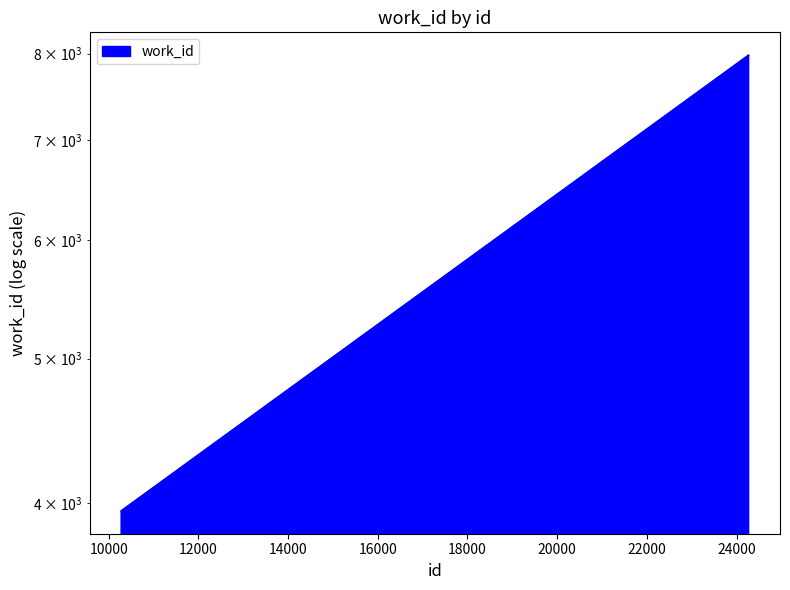

How many values are below 7982?

1